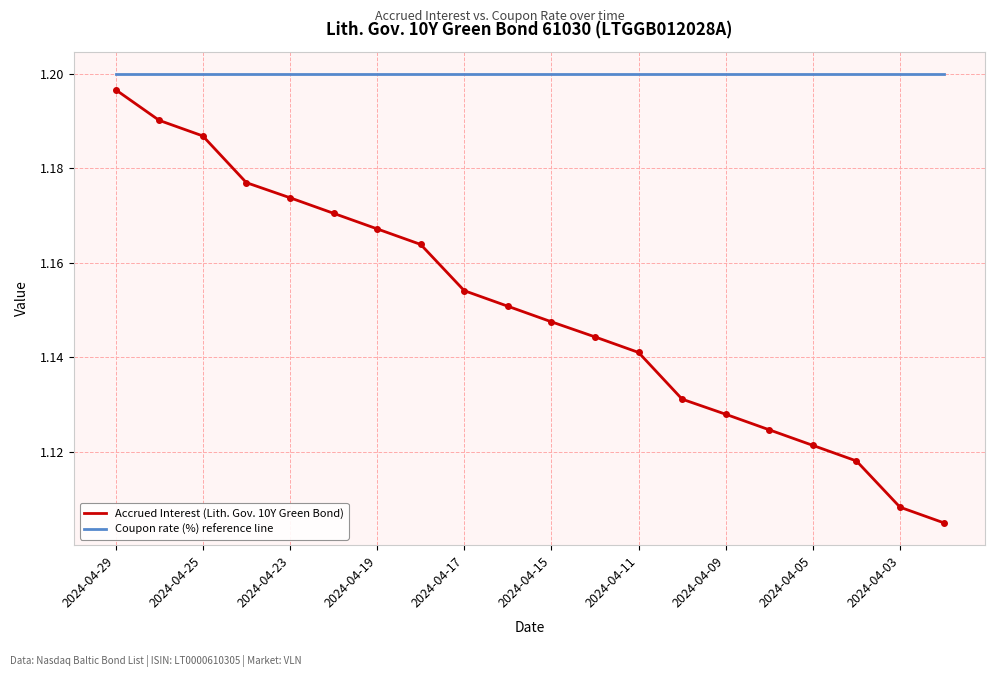

True or false: Accrued Interest (Lith. Gov. 10Y Green Bond) and Coupon rate (%) reference line intersect in this chart.

False